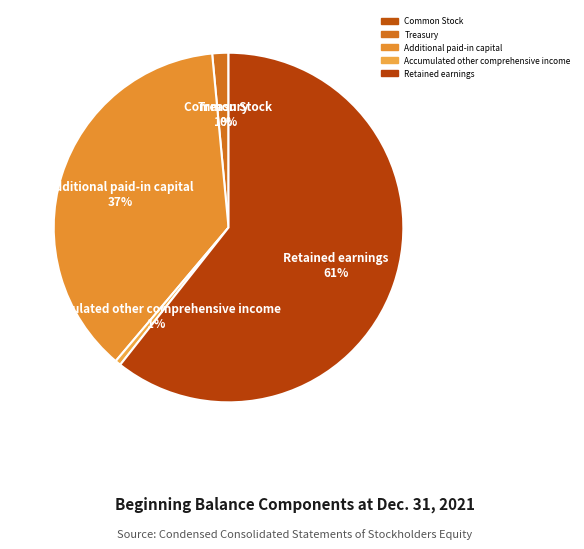

Which category has the biggest portion of the pie?

Retained earnings